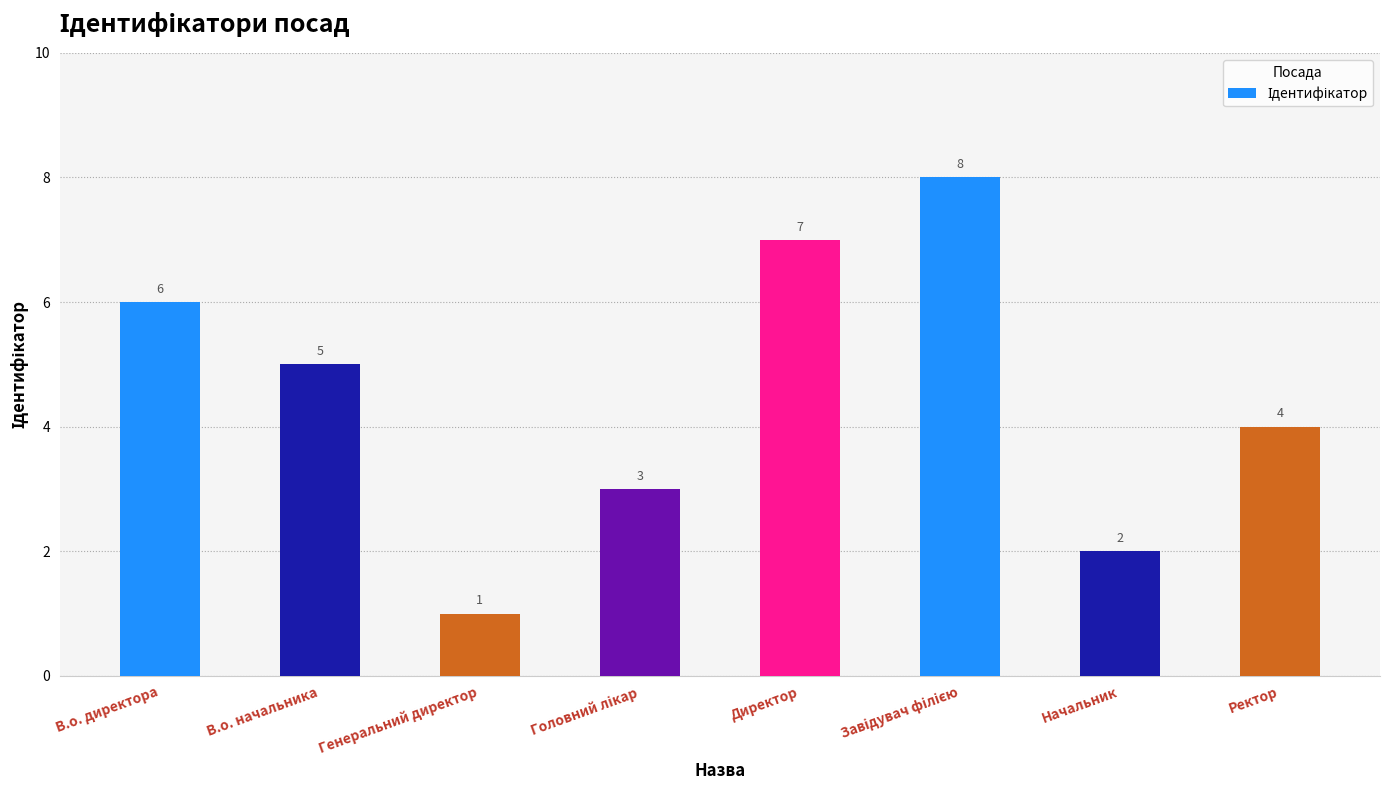

What is the sum of all values?

36